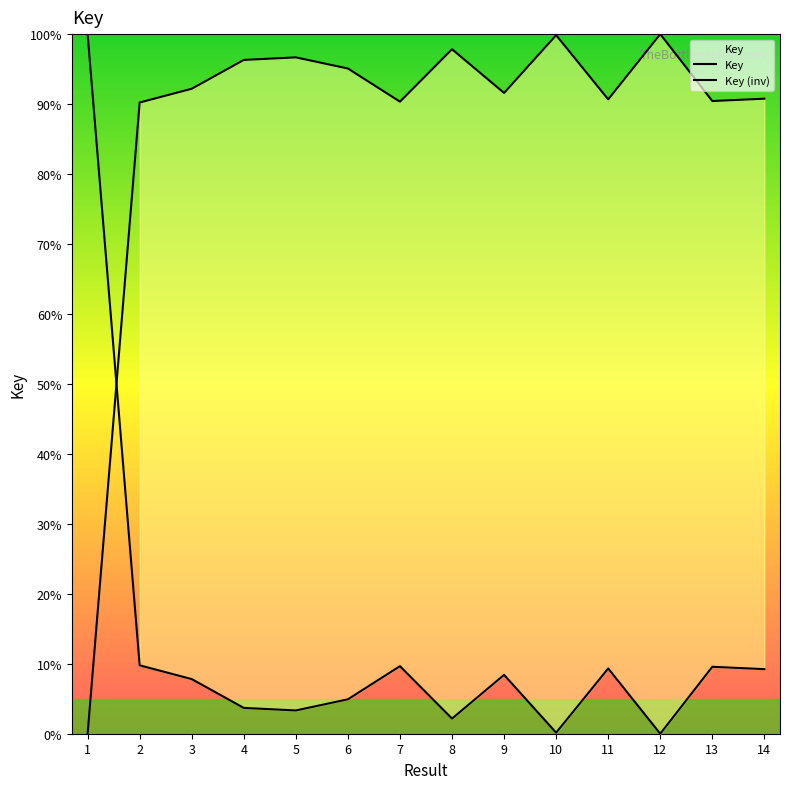

Is the value of Key at 1 greater than the value of Key (inv) at 10?

Yes